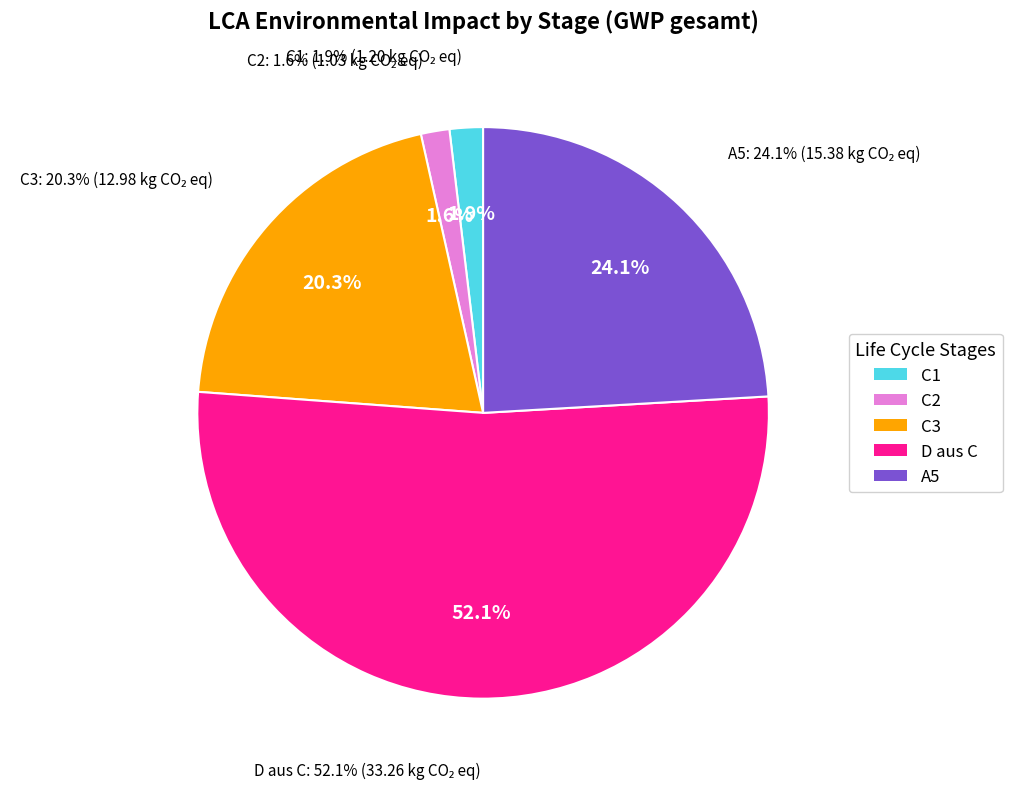

To the nearest percent, what percentage of the pie is C3?

20%